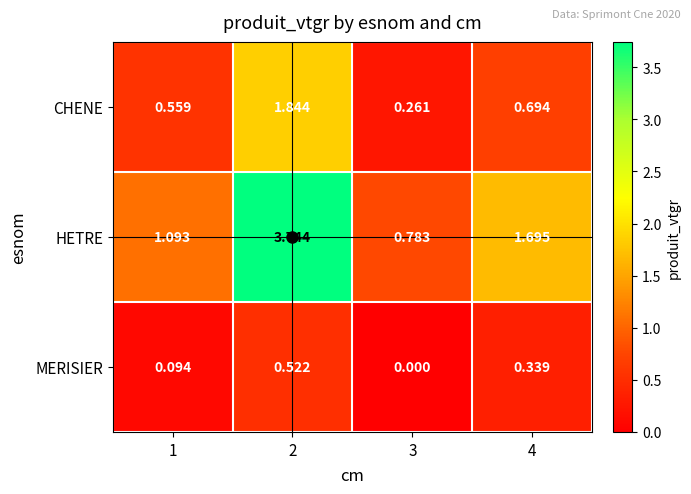

Is the value of CHENE at 4 greater than the value of MERISIER at 4?

Yes